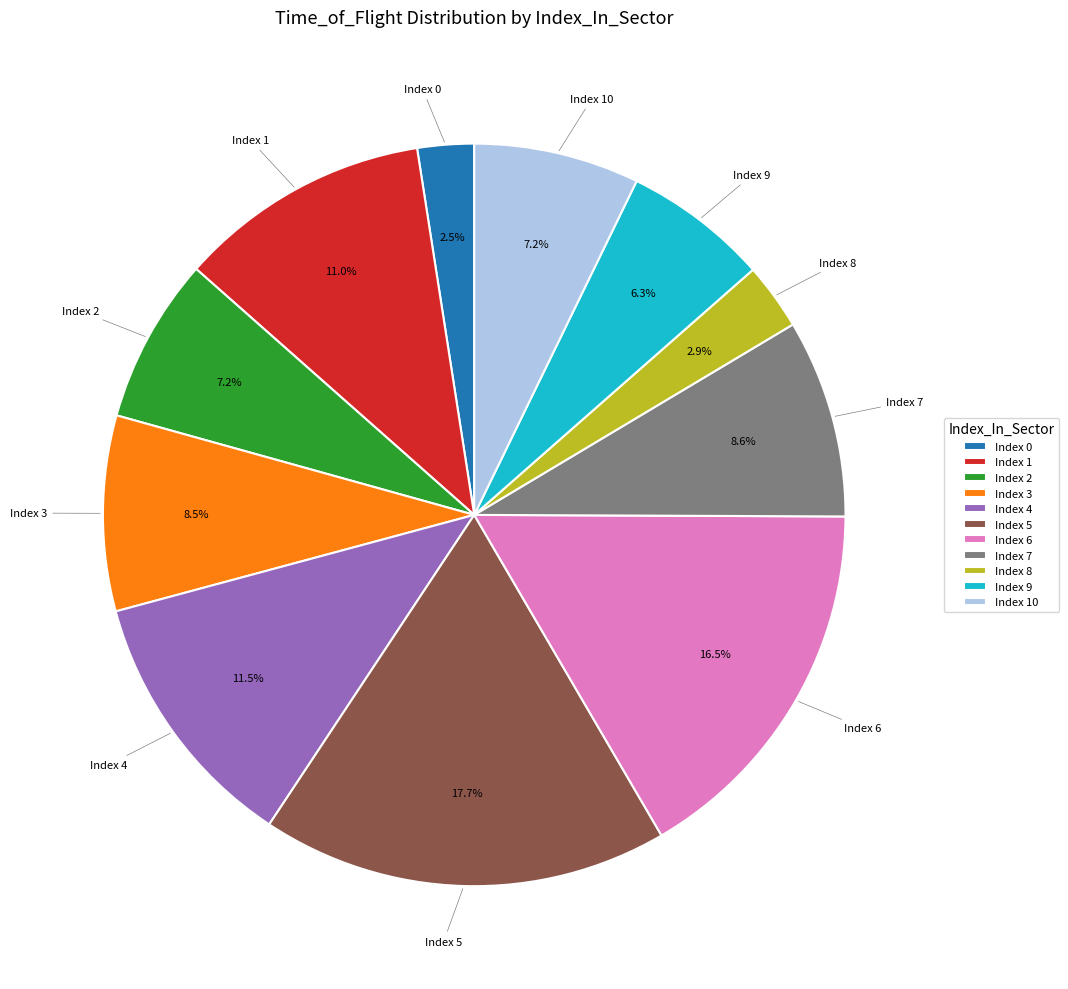

To the nearest percent, what is the average slice percentage?

9%